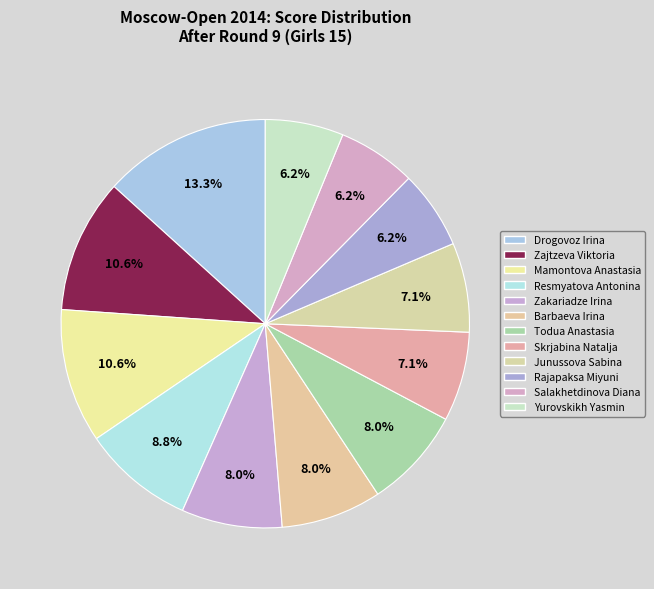

What is the ratio of the value at Yurovskikh Yasmin to the value at Drogovoz Irina?

0.5